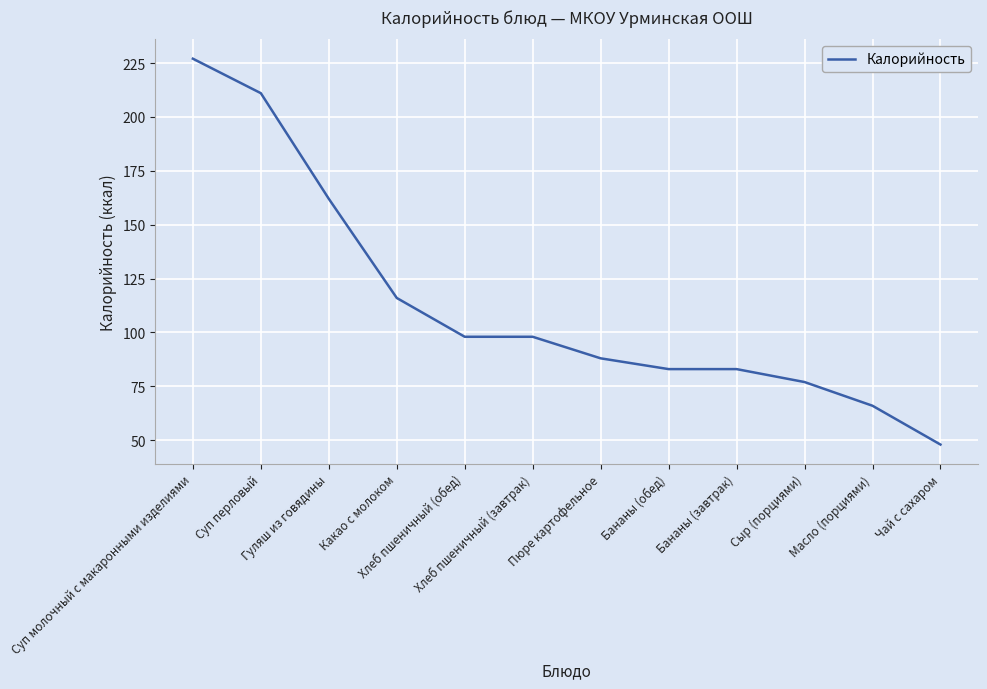

What is the sum of all values?

1357